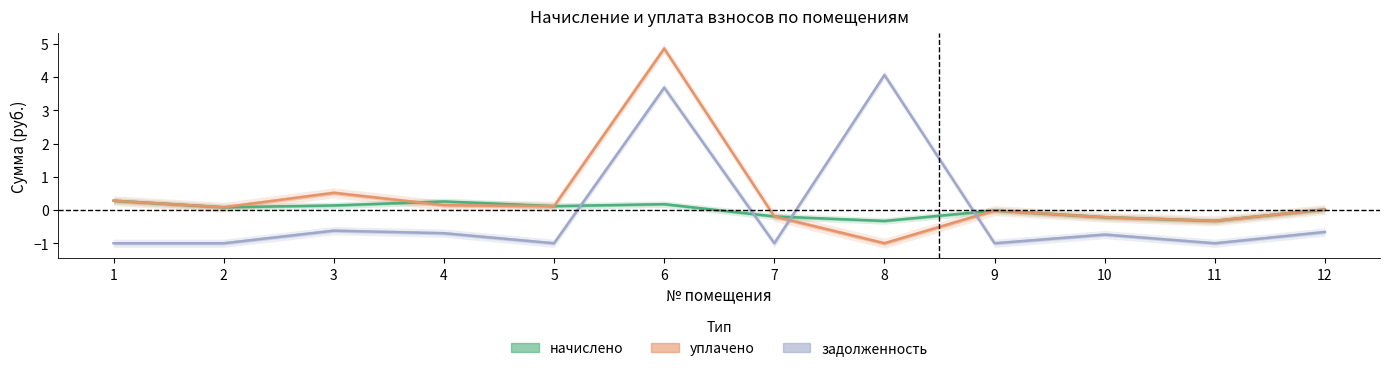

Rank the categories by уплачено value from lowest to highest.

8, 11, 10, 7, 9, 12, 2, 5, 4, 1, 3, 6